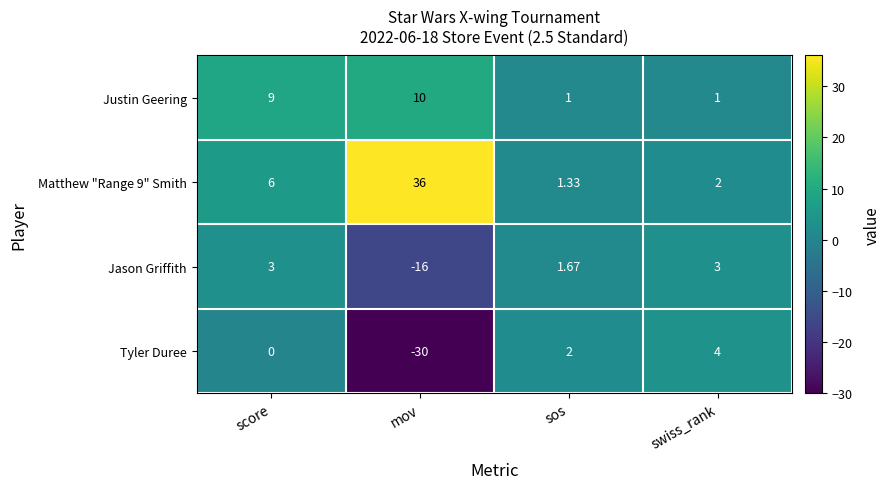

Where is Tyler Duree nearest to the value -13?

score